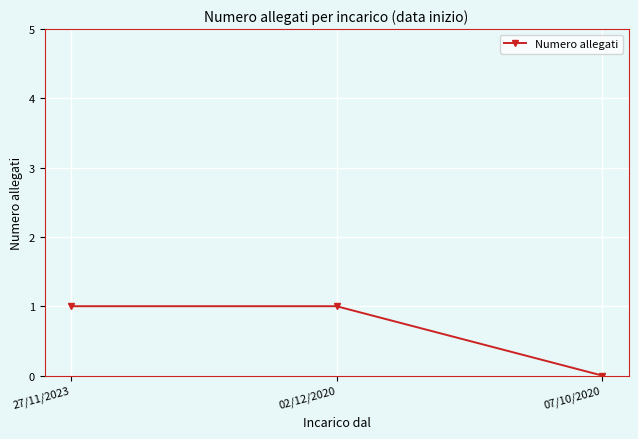

How many values are between 0 and 1?

3